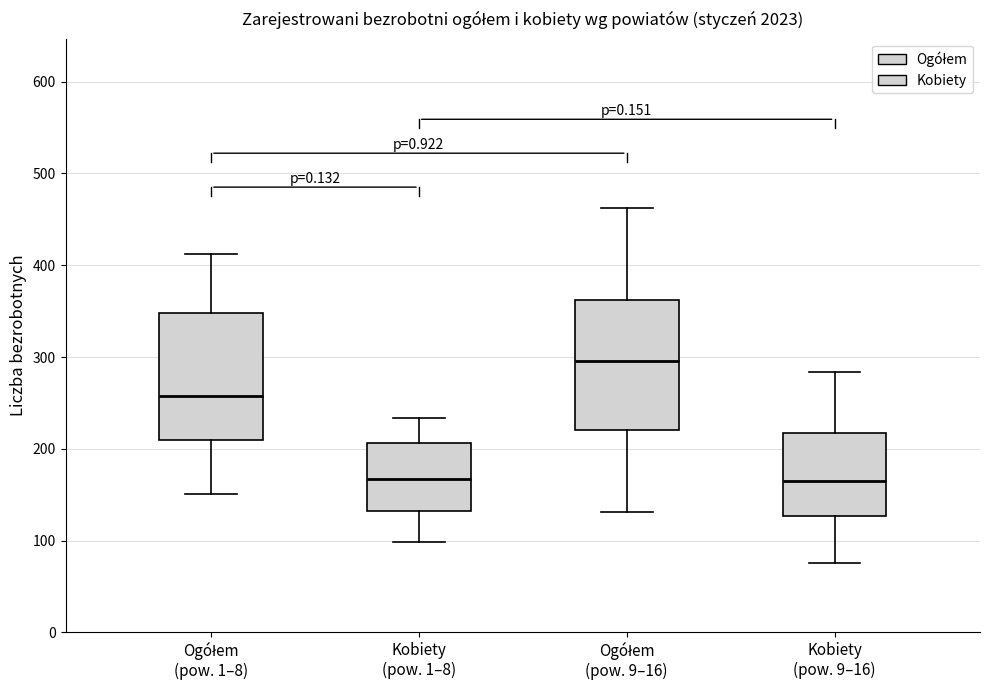

Reading left to right, transcribe this box plot: for each box, give where its median line is, the range the box spans, and where its two whiskers end, as read against the y-axis. The values are not printed on the chart, so give them approximately, as read against the axis.

Ogółem (pow. 1–8): median 260, box 210 to 350, whiskers 150 to 410
Kobiety (pow. 1–8): median 170, box 130 to 210, whiskers 100 to 230
Ogółem (pow. 9–16): median 300, box 220 to 360, whiskers 130 to 460
Kobiety (pow. 9–16): median 170, box 130 to 220, whiskers 80 to 280